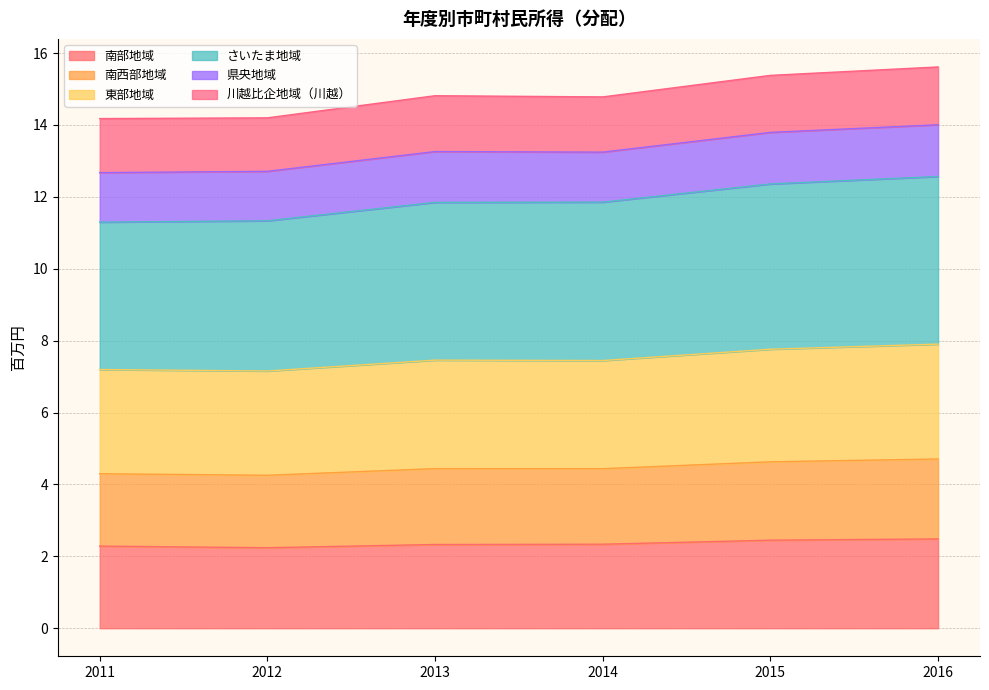

True or false: 南西部地域 and 川越比企地域（川越） intersect in this chart.

False